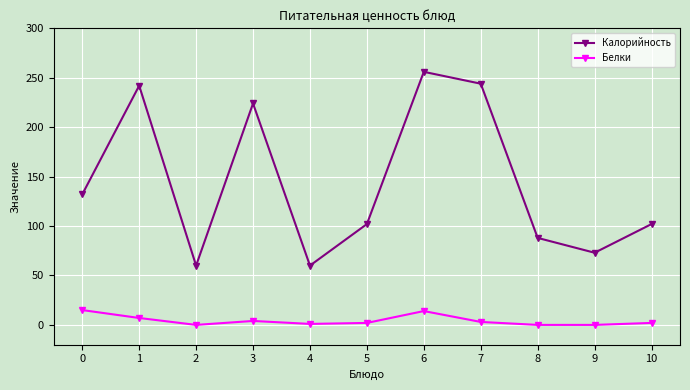

At which category does Калорийность reach its first local peak?

1